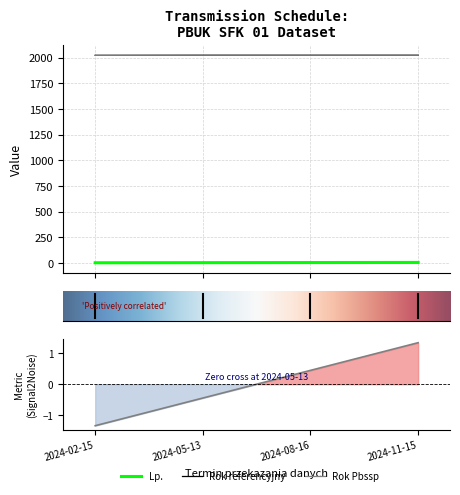

What is the sum of all Rok Pbssp values?

8095